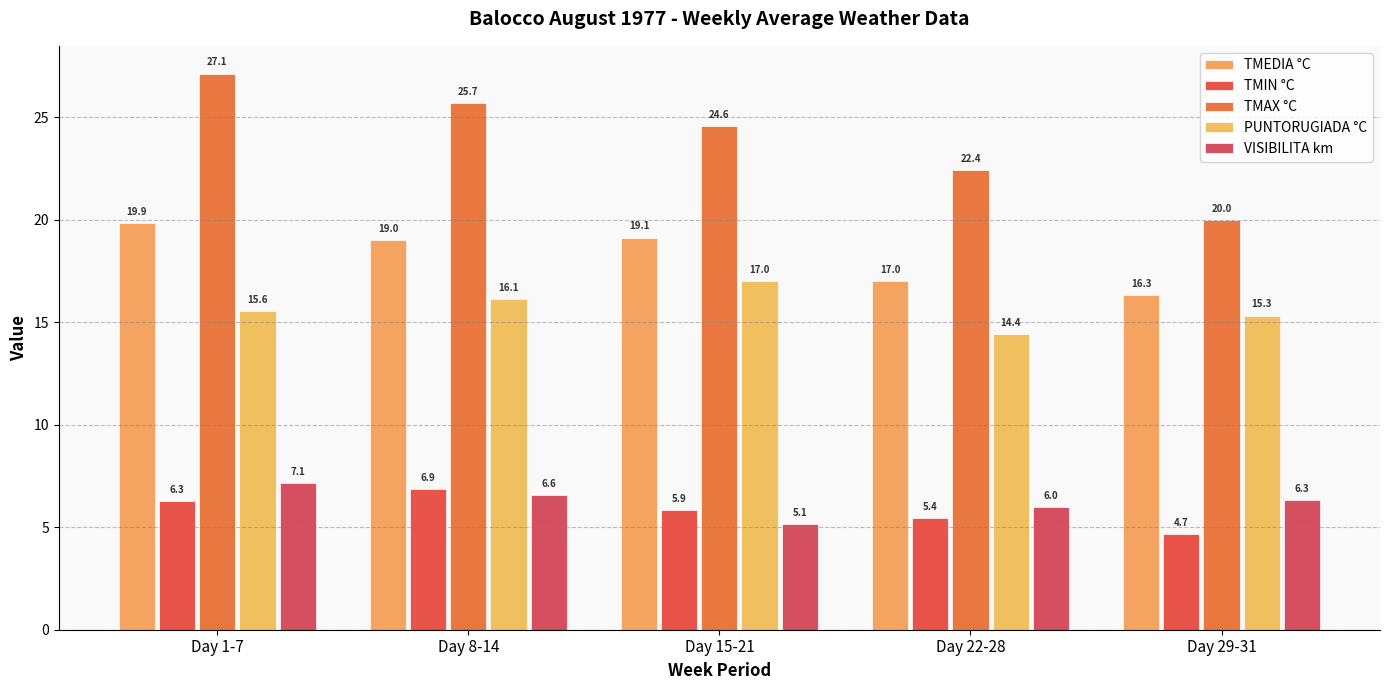

At Day 8-14, list the series in order from smallest to largest.

VISIBILITA km, TMIN °C, PUNTORUGIADA °C, TMEDIA °C, TMAX °C